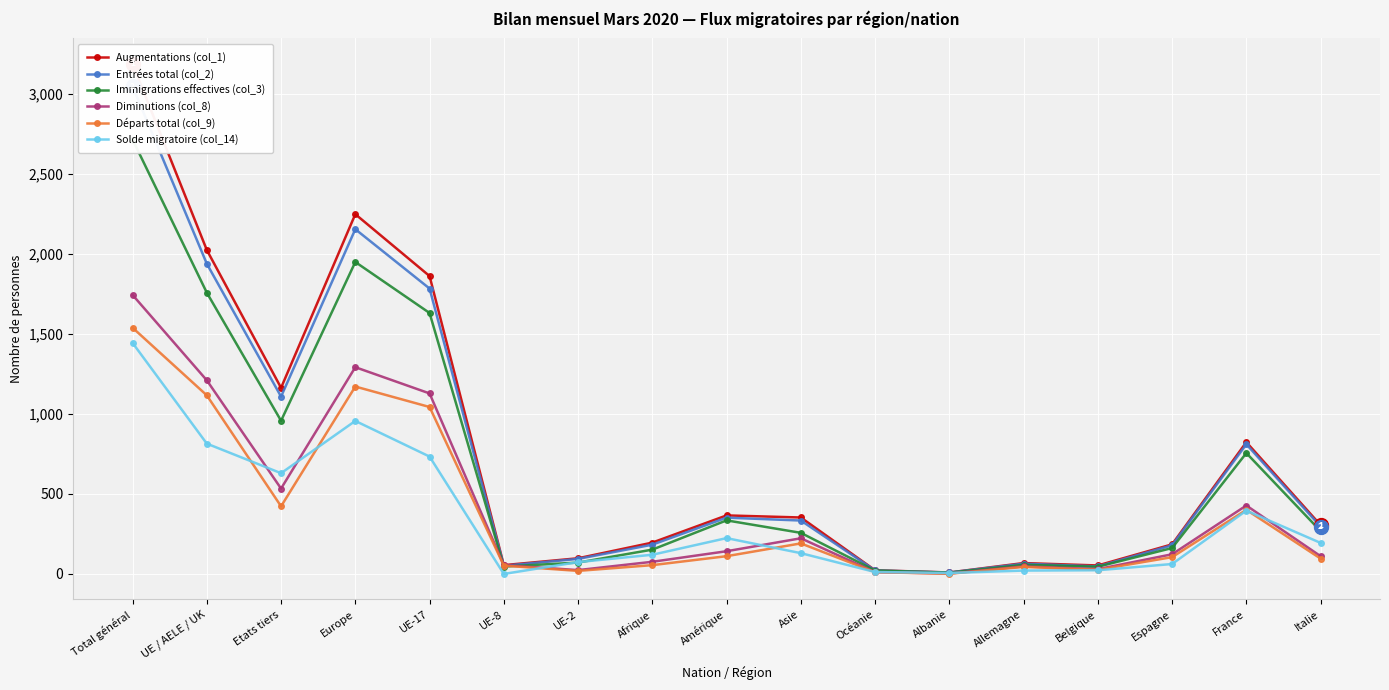

True or false: Augmentations (col_1) and Entrées total (col_2) cross at least once.

False